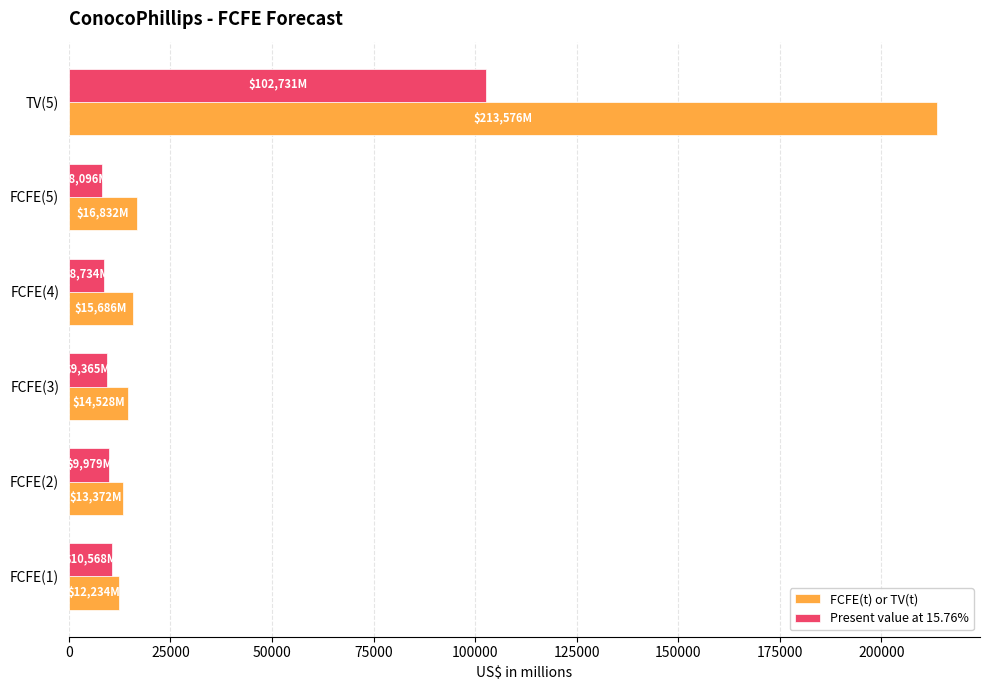

What is the minimum value for FCFE(t) or TV(t)?

12234